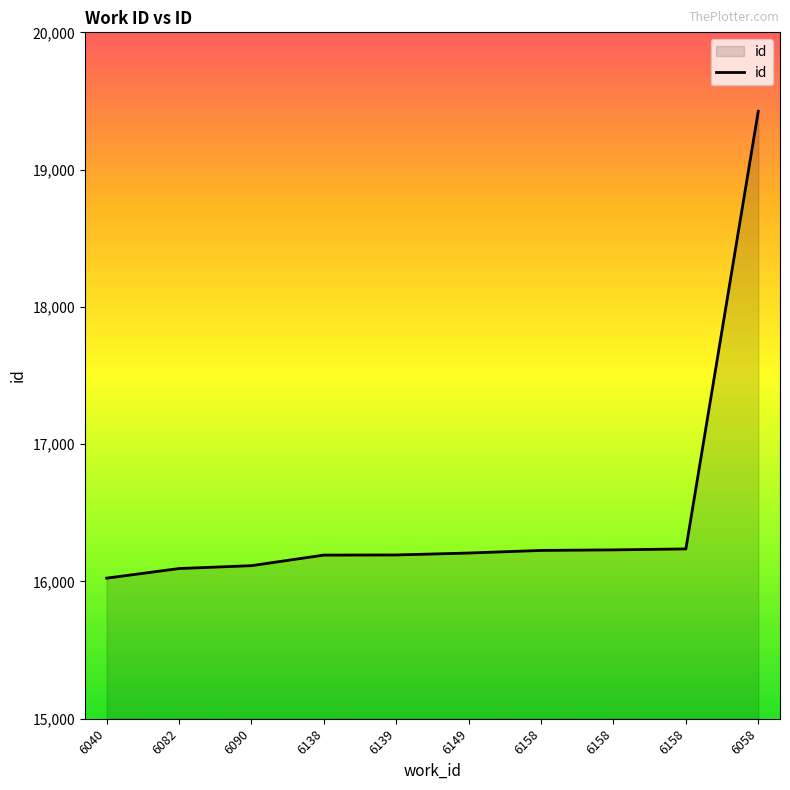

Which has a higher value, 6158 or 6158?

6158